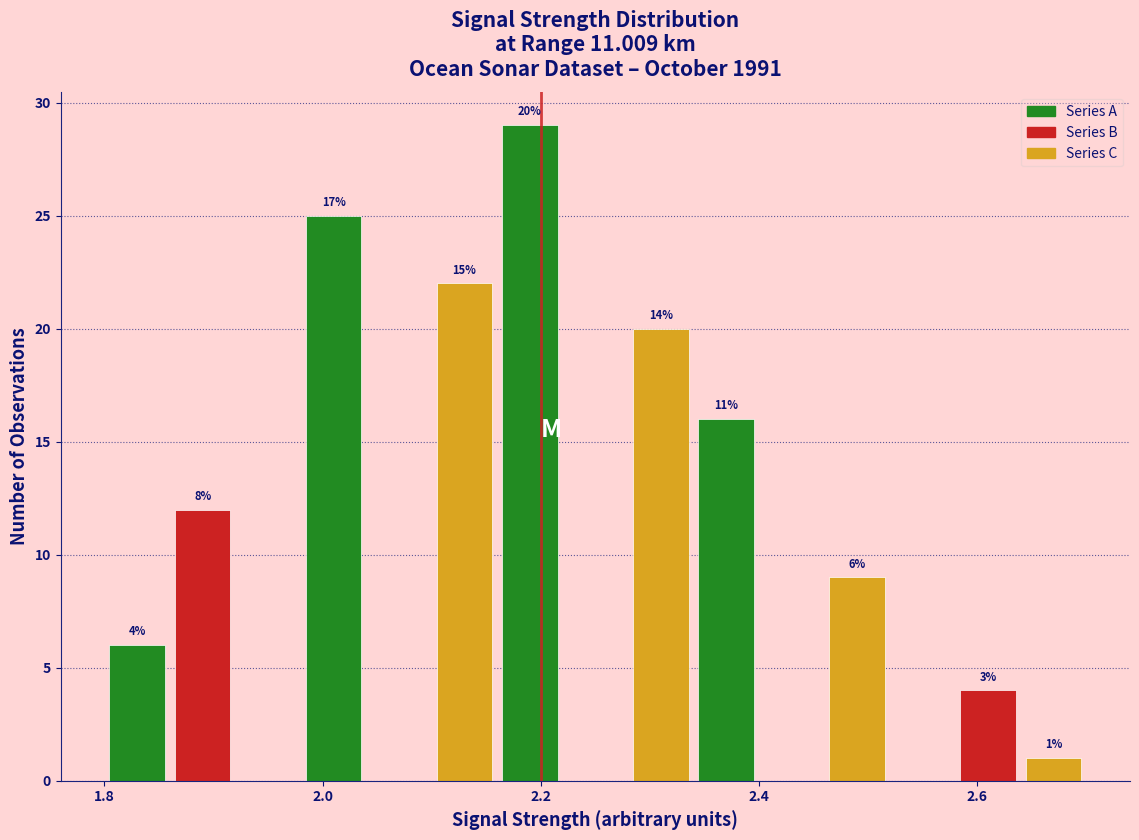

Around what value on the x-axis is the tallest bar? Give the approximate position of its centre, as read against the axis.

2.20